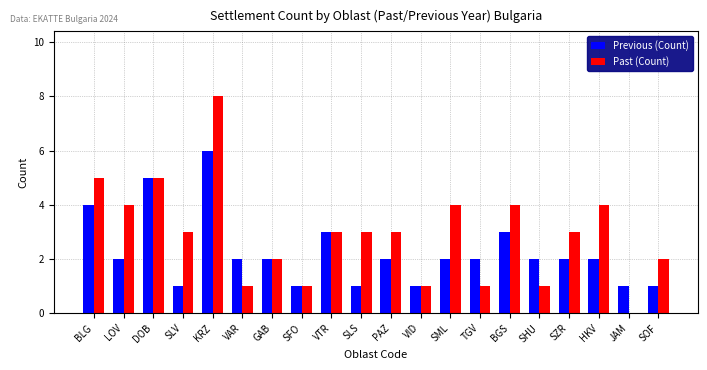

What is the average value of the Previous (Count) series?

2